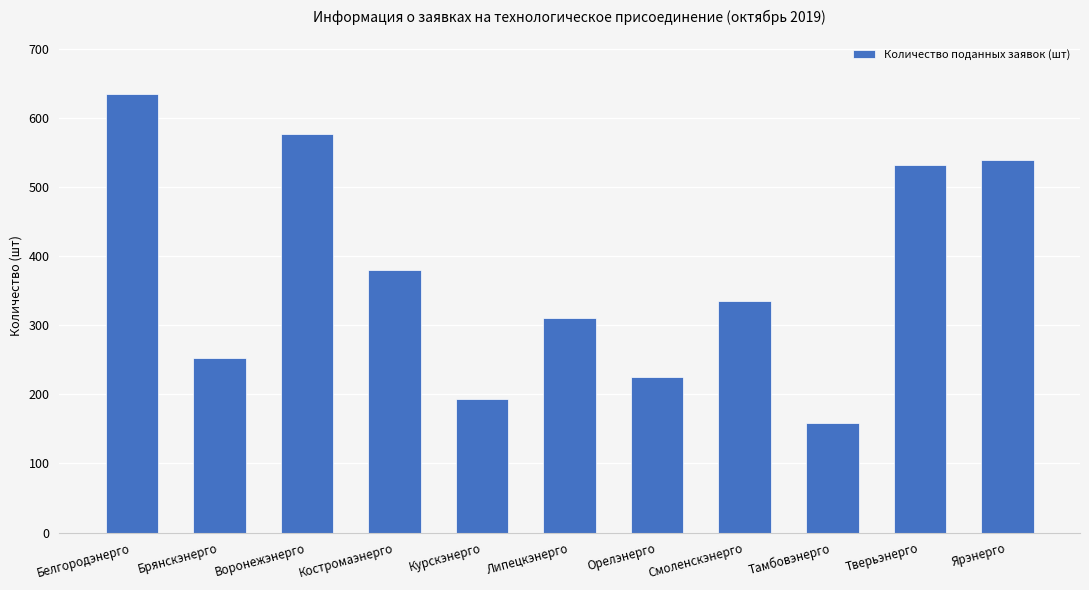

Count the number of categories in the chart.

11